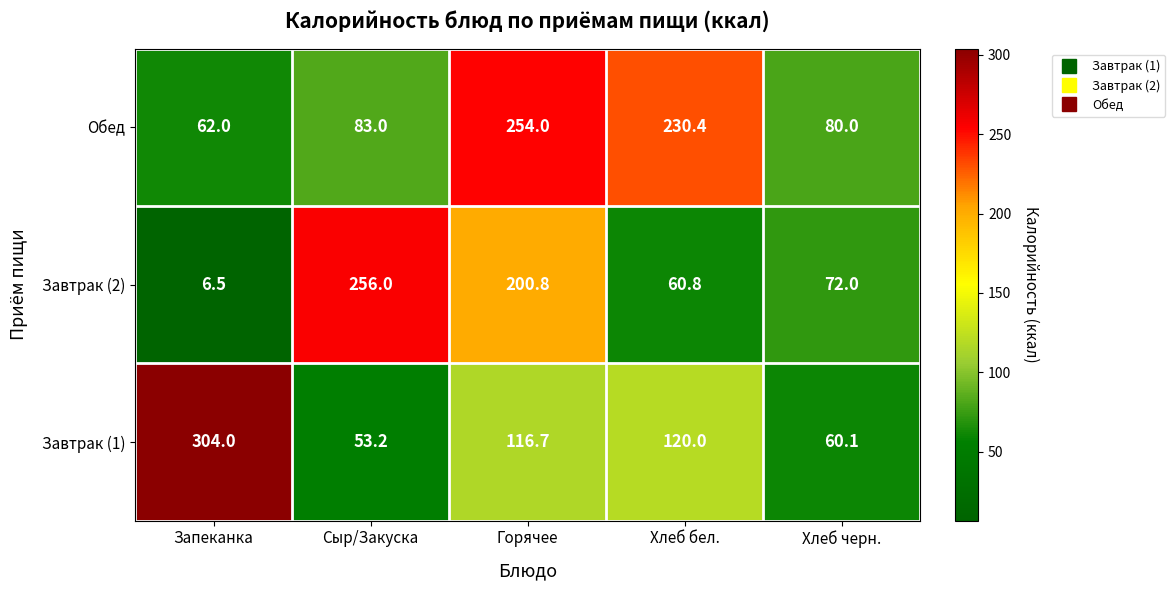

Rank the series by their average value, from lowest to highest.

Завтрак (2), Завтрак (1), Обед